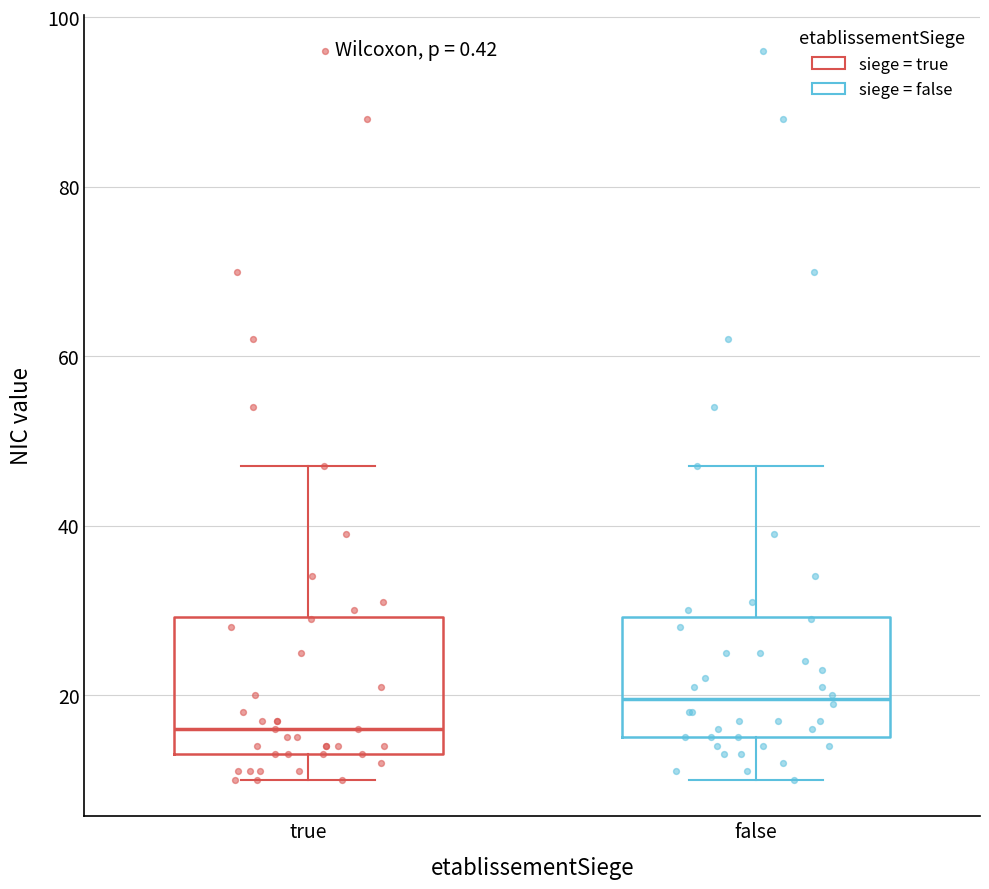

Reading left to right, transcribe this box plot: for each box, give where its median line is, the range the box spans, and where its two whiskers end, as read against the y-axis. The values are not printed on the chart, so give them approximately, as read against the axis.

true: median 16, box 14 to 30, whiskers 10 to 48
false: median 20, box 16 to 30, whiskers 10 to 48